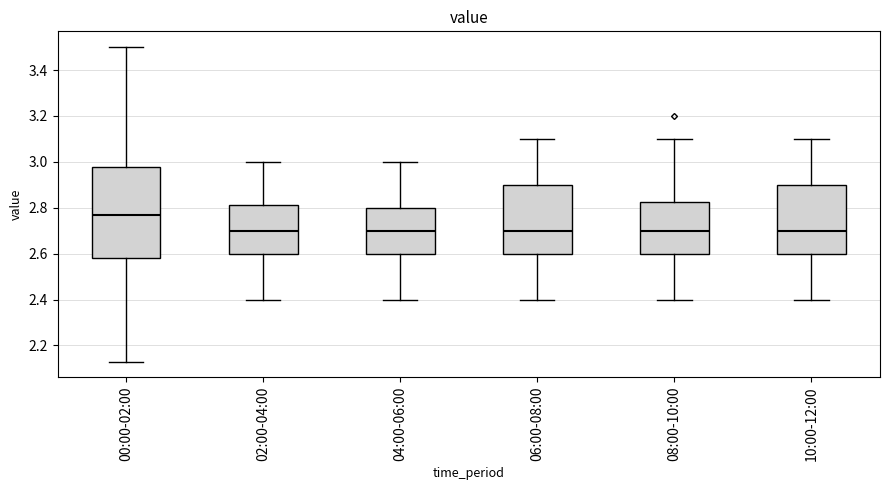

Reading left to right, read every box against the y-axis: the position of its median line, the range the box covers, and the ends of its whiskers. The values are not printed on the chart, so give them approximately, as read against the axis.

00:00-02:00: median 2.78, box 2.58 to 2.98, whiskers 2.14 to 3.50
02:00-04:00: median 2.70, box 2.60 to 2.82, whiskers 2.40 to 3.00
04:00-06:00: median 2.70, box 2.60 to 2.80, whiskers 2.40 to 3.00
06:00-08:00: median 2.70, box 2.60 to 2.90, whiskers 2.40 to 3.10
08:00-10:00: median 2.70, box 2.60 to 2.82, whiskers 2.40 to 3.10
10:00-12:00: median 2.70, box 2.60 to 2.90, whiskers 2.40 to 3.10